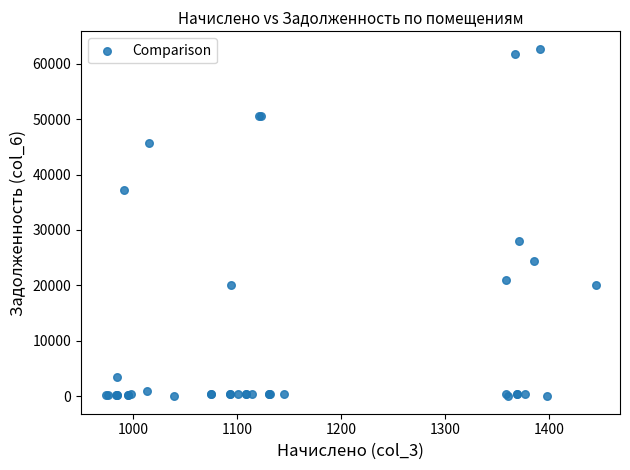

What Y value in the scatter plot is closest to 31342?

28060.7